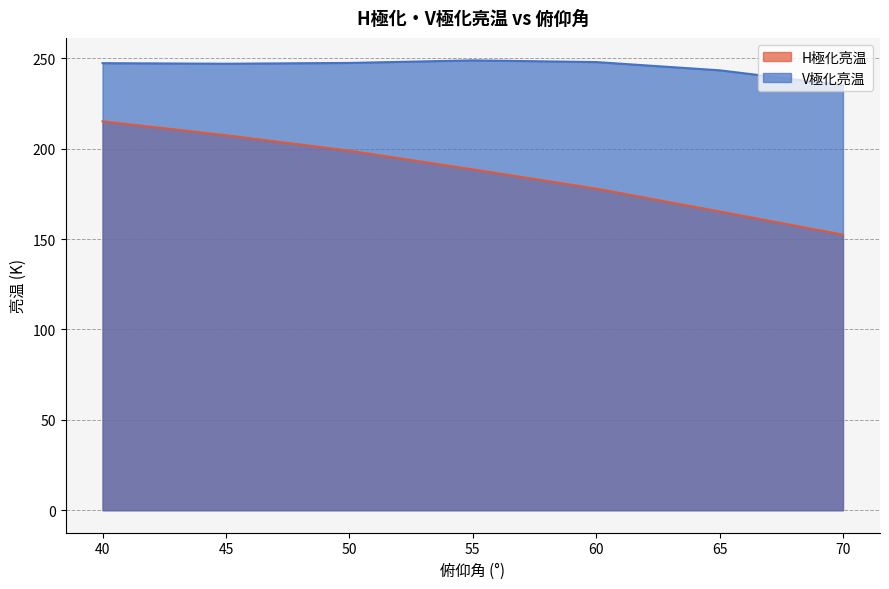

Rank the categories by H極化亮温 value from highest to lowest.

40, 45, 50, 55, 60, 65, 70